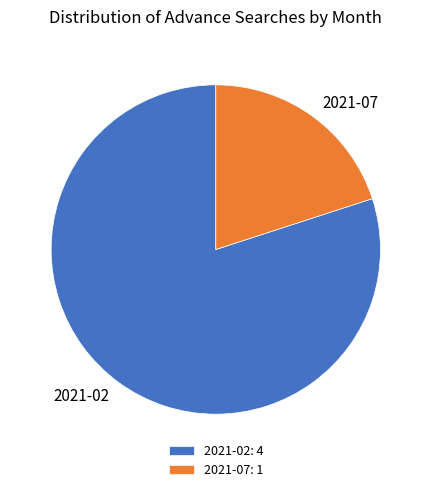

Count the number of slices in the pie.

2